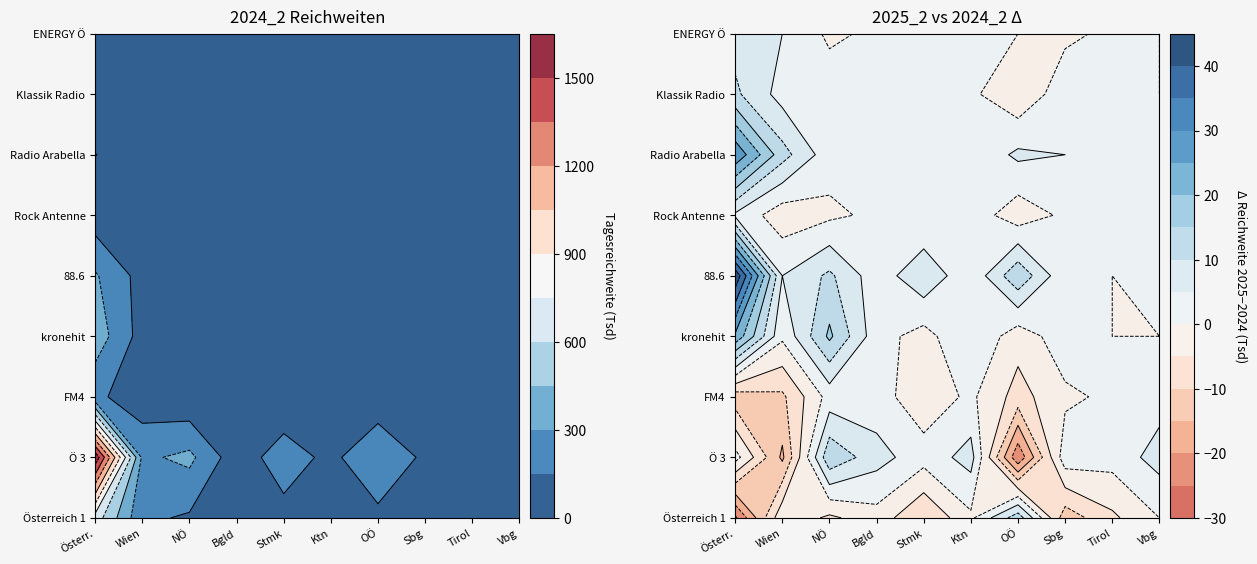

Which series has the largest range (max minus min)?

Ö 3